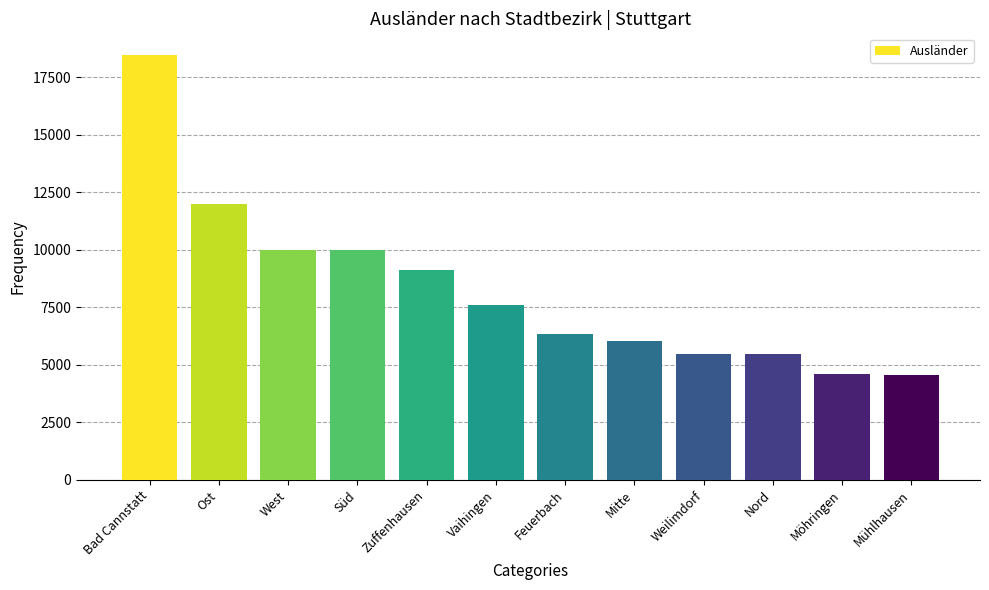

Is it true that the value at Weilimdorf is 2640?

False